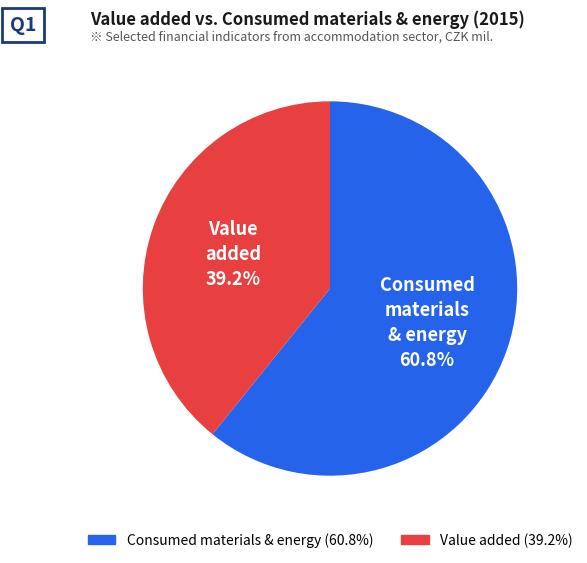

Is there any slice that represents more than half of the pie?

Yes